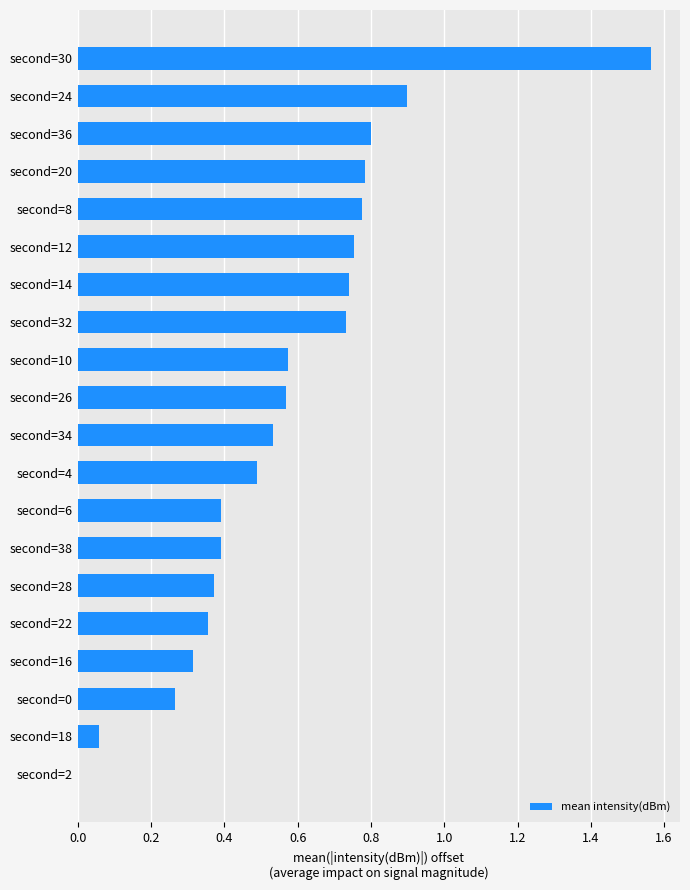

The chart shows a value of 0.1 at second=0. True or false?

False